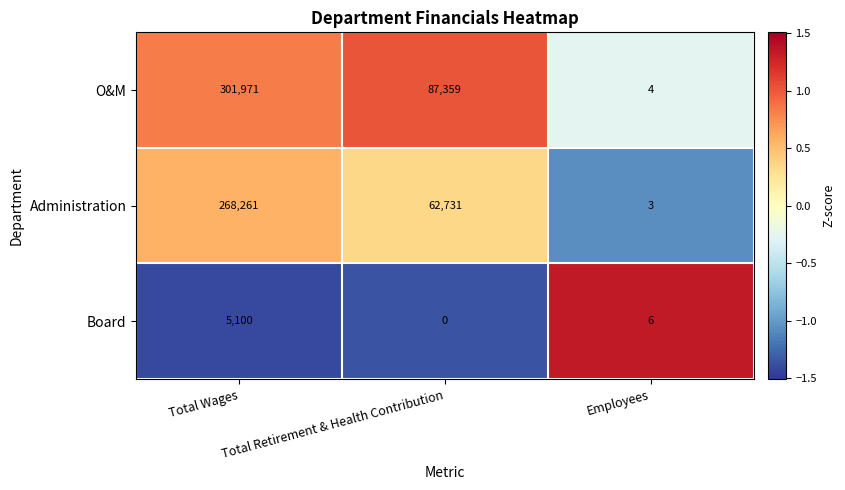

What is the difference between the highest and lowest values at Employees?

3